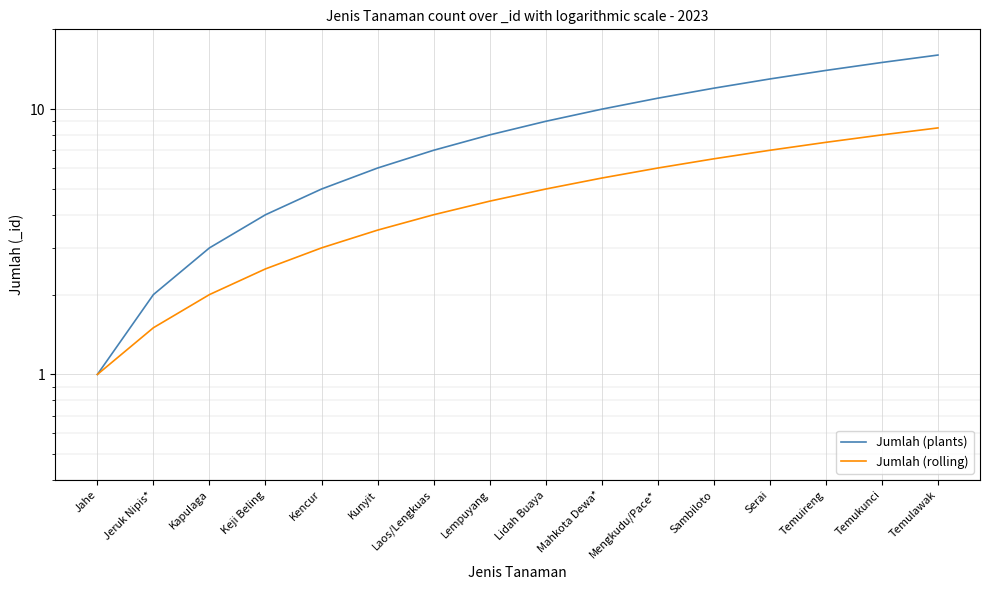

True or false: Jumlah (rolling) and Jumlah (plants) cross at least once.

False